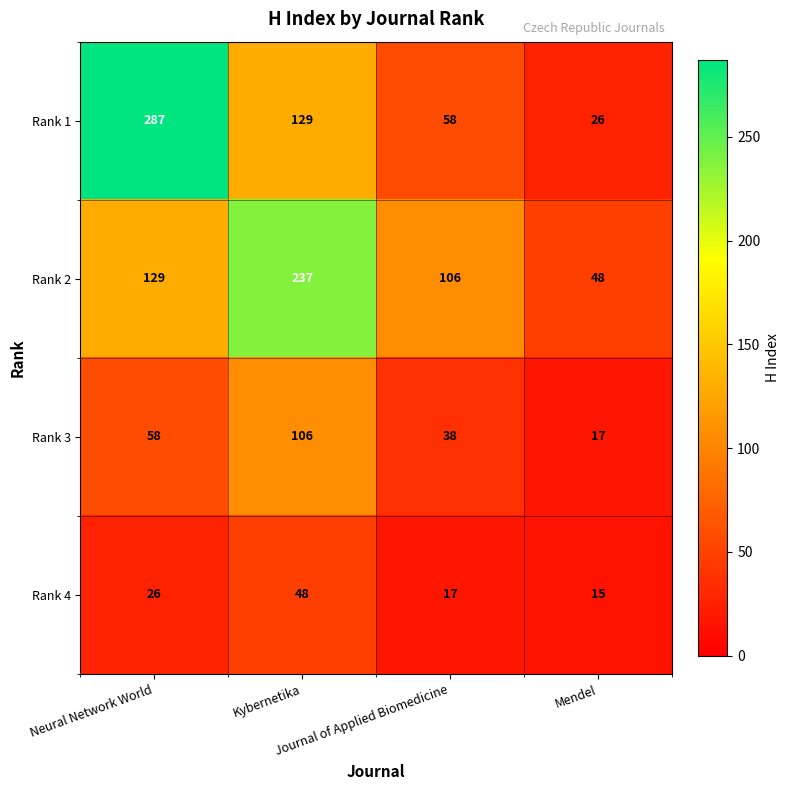

Rank the series by their maximum value, from highest to lowest.

Rank 1, Rank 2, Rank 3, Rank 4